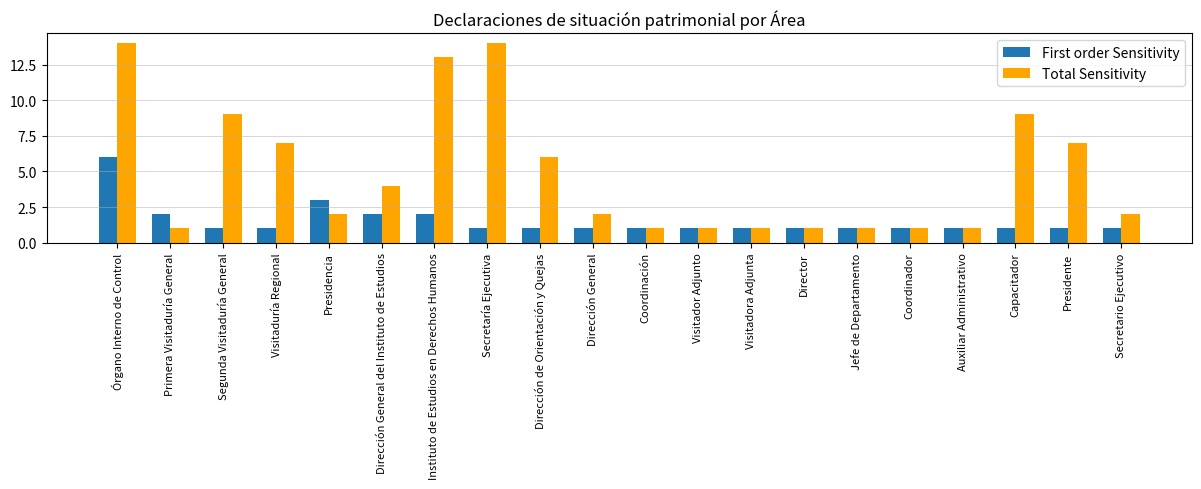

What is the greatest value displayed?

14